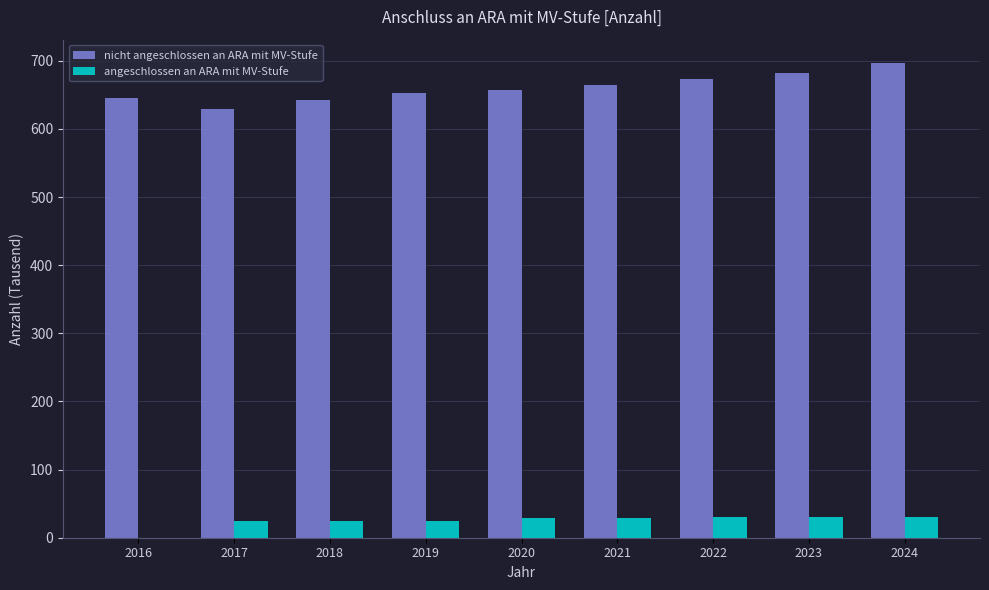

What is the highest value of the angeschlossen an ARA mit MV-Stufe series?

31.1